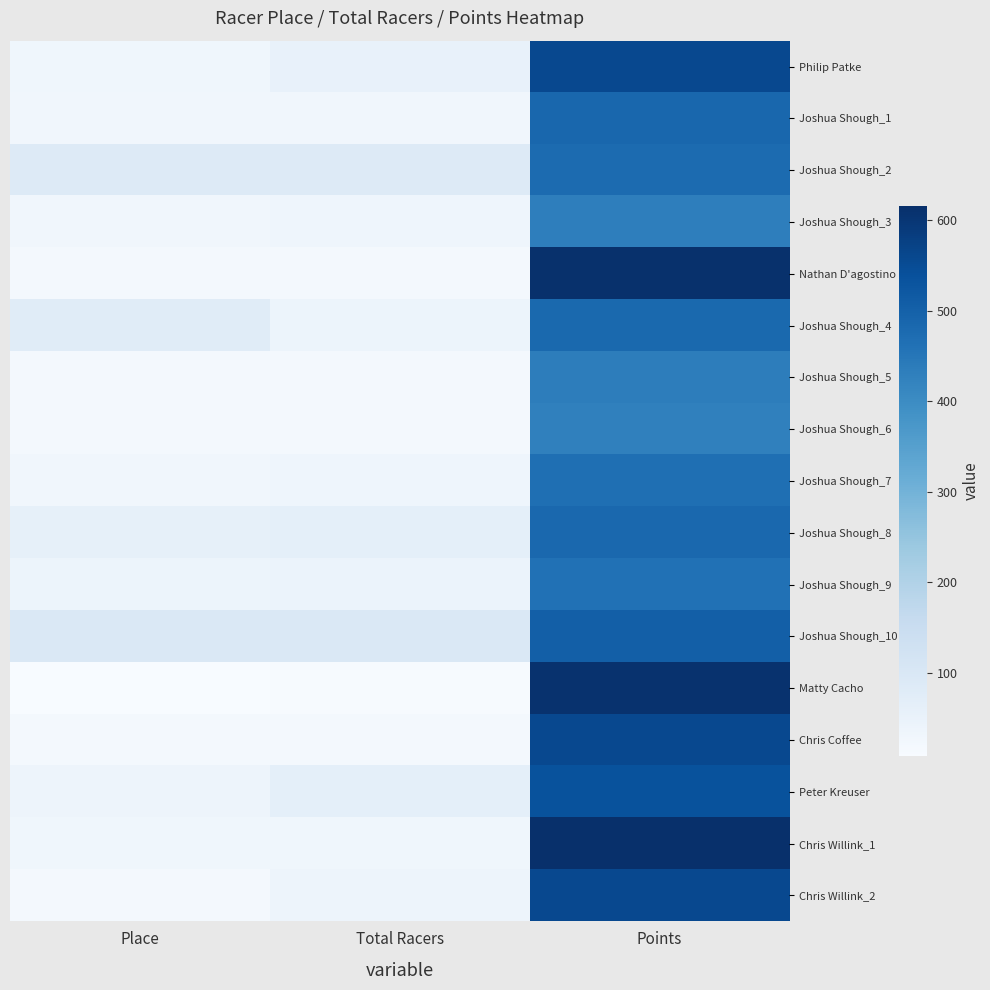

Reading right to left, what are all the values shown in this chart?

Philip Patke: Points=557.4	Total Racers=52.0	Place=30.0
Joshua Shough_1: Points=486.6	Total Racers=27.0	Place=27.0
Joshua Shough_2: Points=476.0	Total Racers=88.0	Place=84.0
Joshua Shough_3: Points=431.4	Total Racers=35.0	Place=28.0
Nathan D'agostino: Points=612.9	Total Racers=21.0	Place=20.0
Joshua Shough_4: Points=481.7	Total Racers=40.0	Place=77.0
Joshua Shough_5: Points=434.1	Total Racers=21.0	Place=20.0
Joshua Shough_6: Points=426.8	Total Racers=21.0	Place=18.0
Joshua Shough_7: Points=466.9	Total Racers=36.0	Place=27.0
Joshua Shough_8: Points=483.5	Total Racers=63.0	Place=59.0
Joshua Shough_9: Points=463.6	Total Racers=44.0	Place=41.0
Joshua Shough_10: Points=504.4	Total Racers=94.0	Place=94.0
Matty Cacho: Points=610.4	Total Racers=11.0	Place=8.0
Chris Coffee: Points=558.2	Total Racers=21.0	Place=18.0
Peter Kreuser: Points=535.7	Total Racers=64.0	Place=37.0
Chris Willink_1: Points=615.7	Total Racers=31.0	Place=31.0
Chris Willink_2: Points=557.2	Total Racers=37.0	Place=21.0